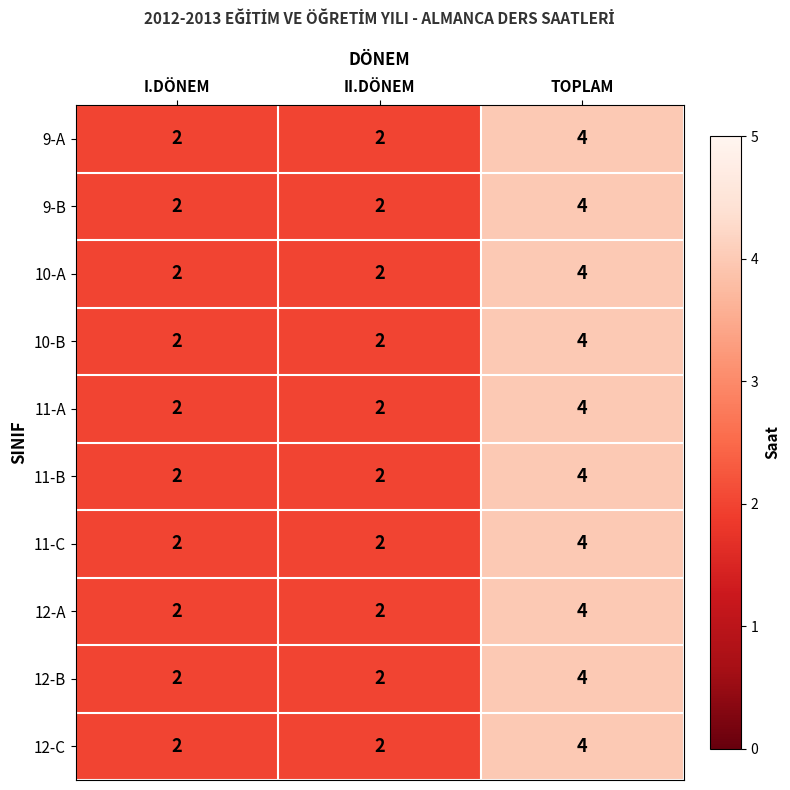

How many distinct data groups are displayed?

10